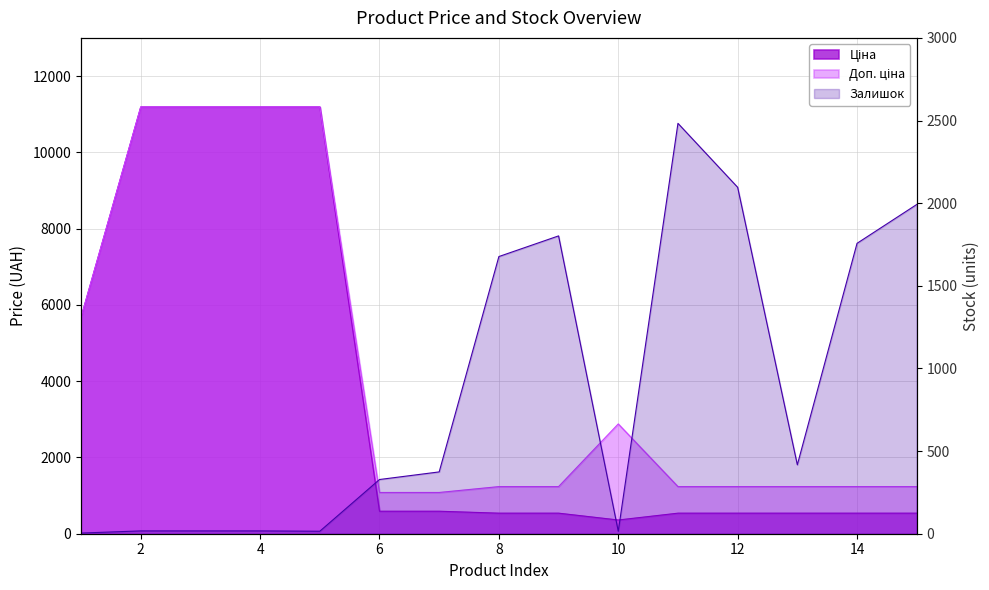

True or false: Ціна has more than 1 points higher than both neighbors.

False